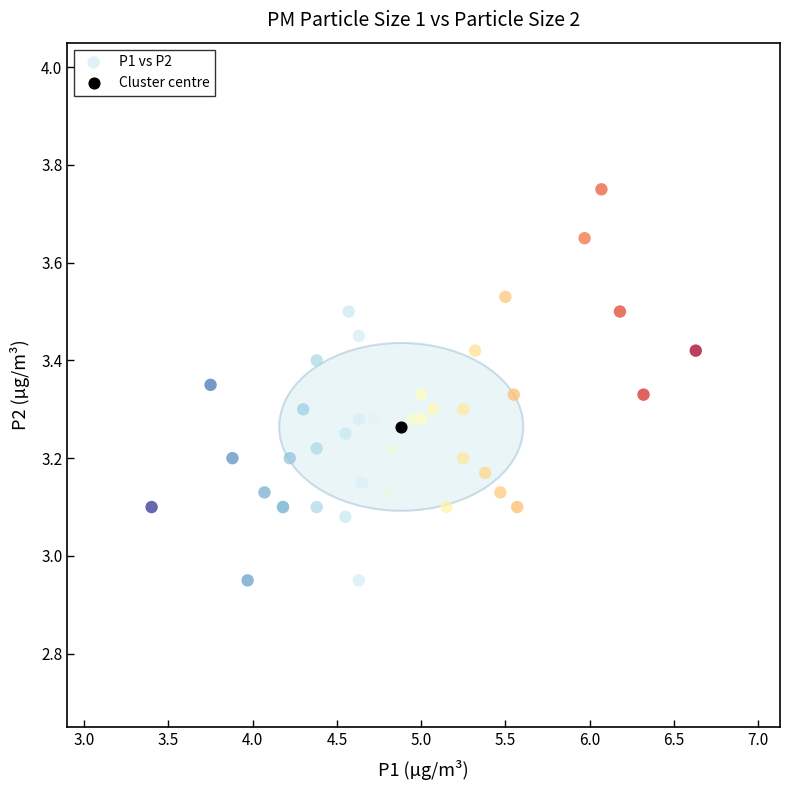

What are all the series names shown in the legend?

P1 vs P2, Cluster centre